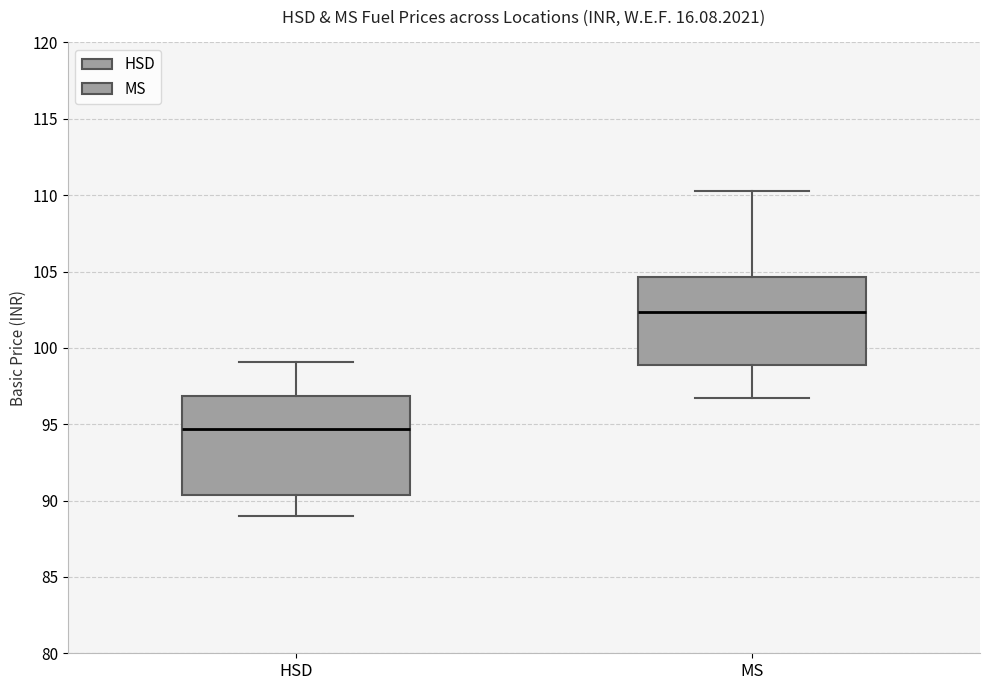

Reading left to right, transcribe this box plot: for each box, give where its median line is, the range the box spans, and where its two whiskers end, as read against the y-axis. The values are not printed on the chart, so give them approximately, as read against the axis.

HSD: median 94.5, box 90.5 to 97.0, whiskers 89.0 to 99.0
MS: median 102.5, box 99.0 to 104.5, whiskers 96.5 to 110.5